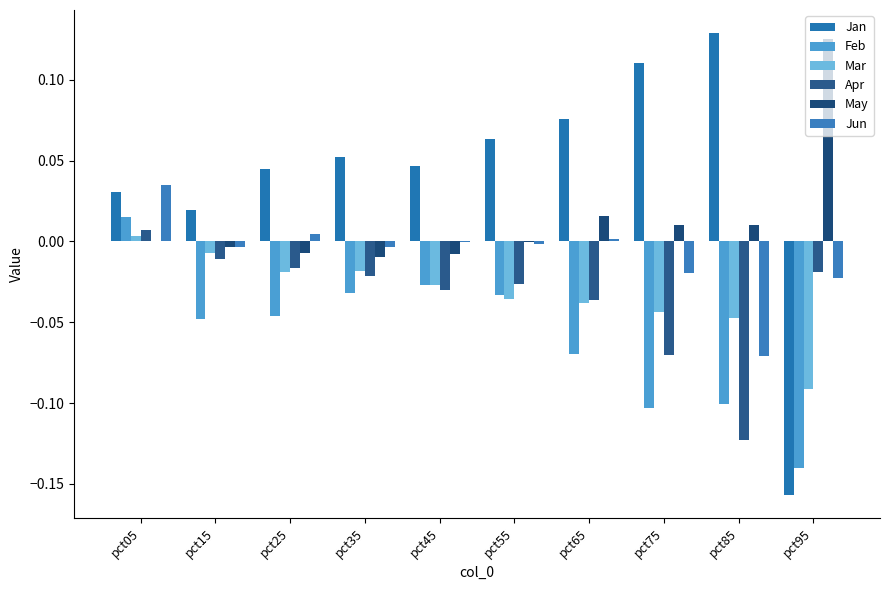

At which category is the sum across all series the highest?

pct05